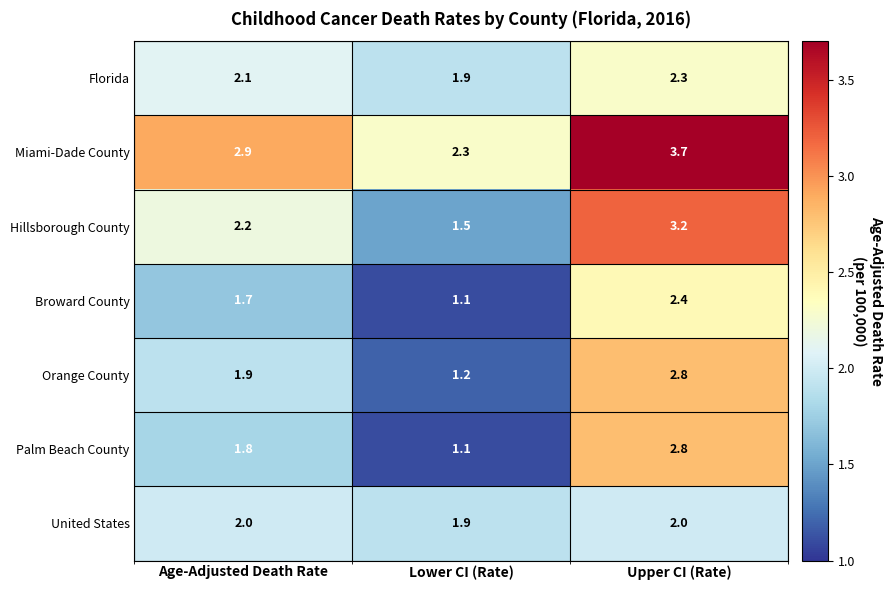

How many categories are shown in the chart?

3